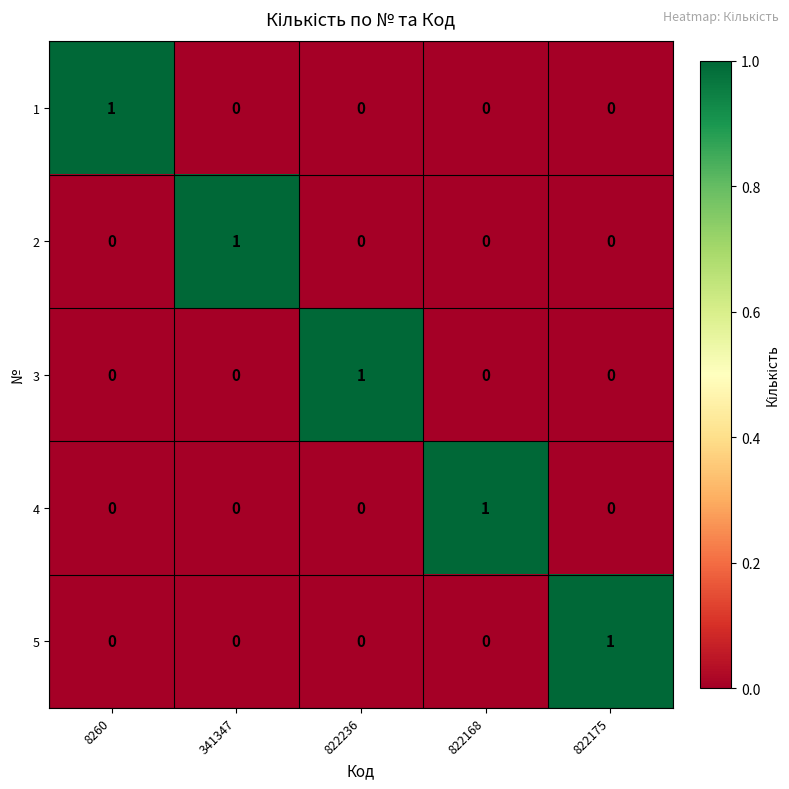

How many 5 values are between 0 and 1?

5